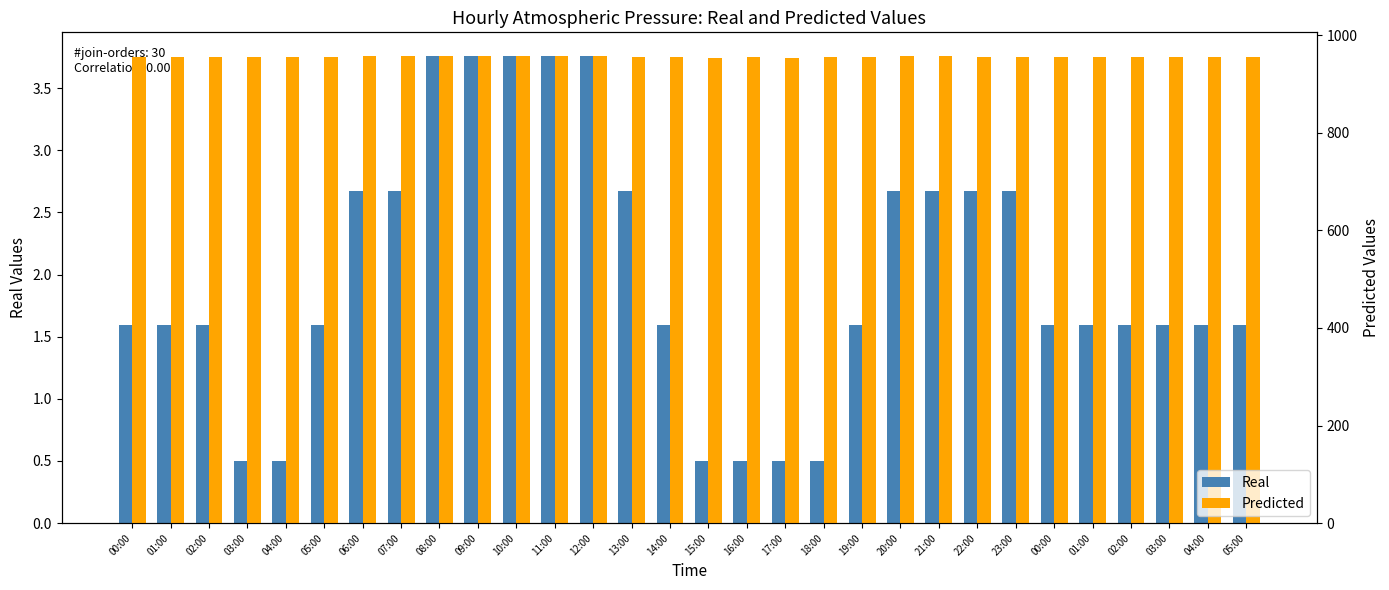

List the series in order of their overall mean, lowest first.

Real, Predicted